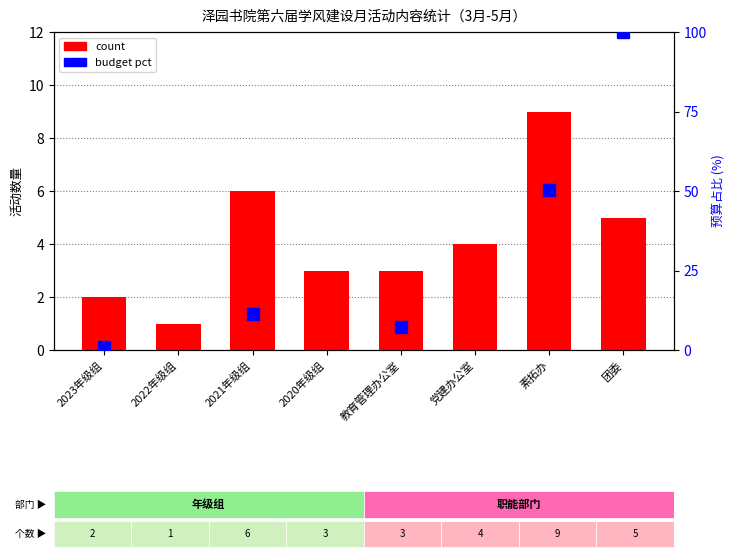

What is the sum of the values at 教育管理办公室 and 2021年级组?

9